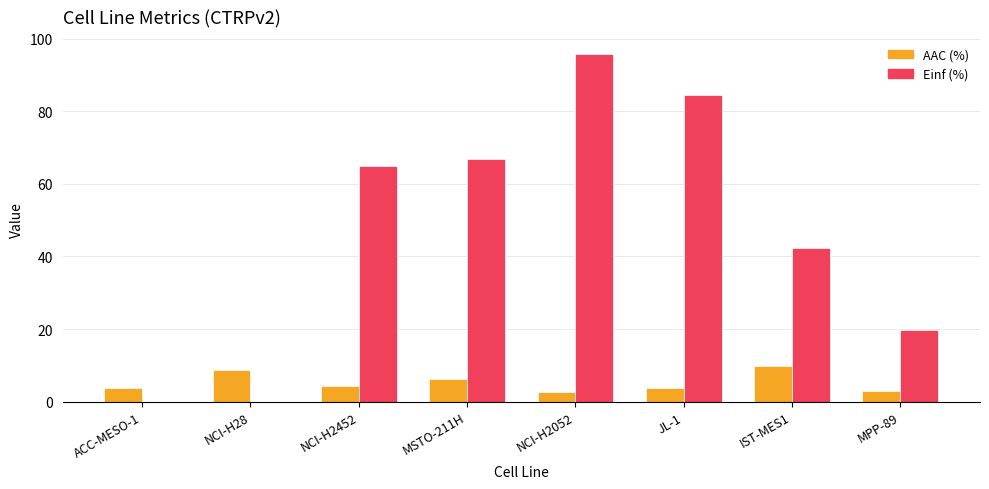

Where is AAC (%) nearest to the value 6?

MSTO-211H